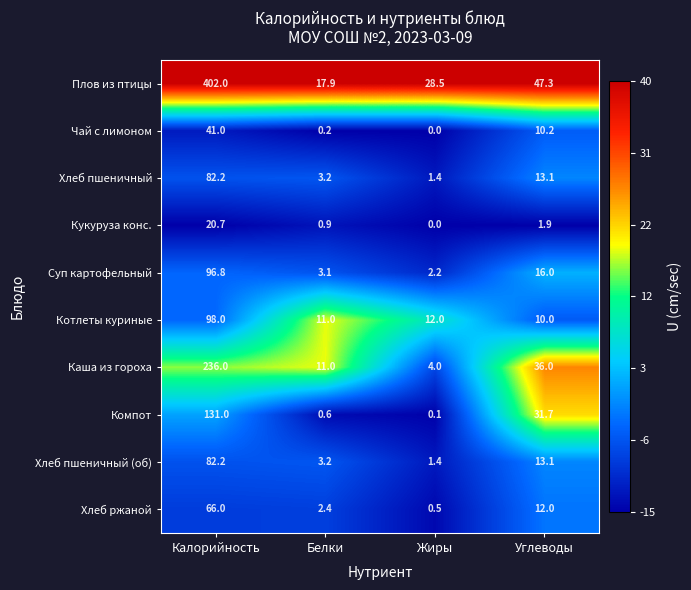

What is the greatest value displayed?

402.0